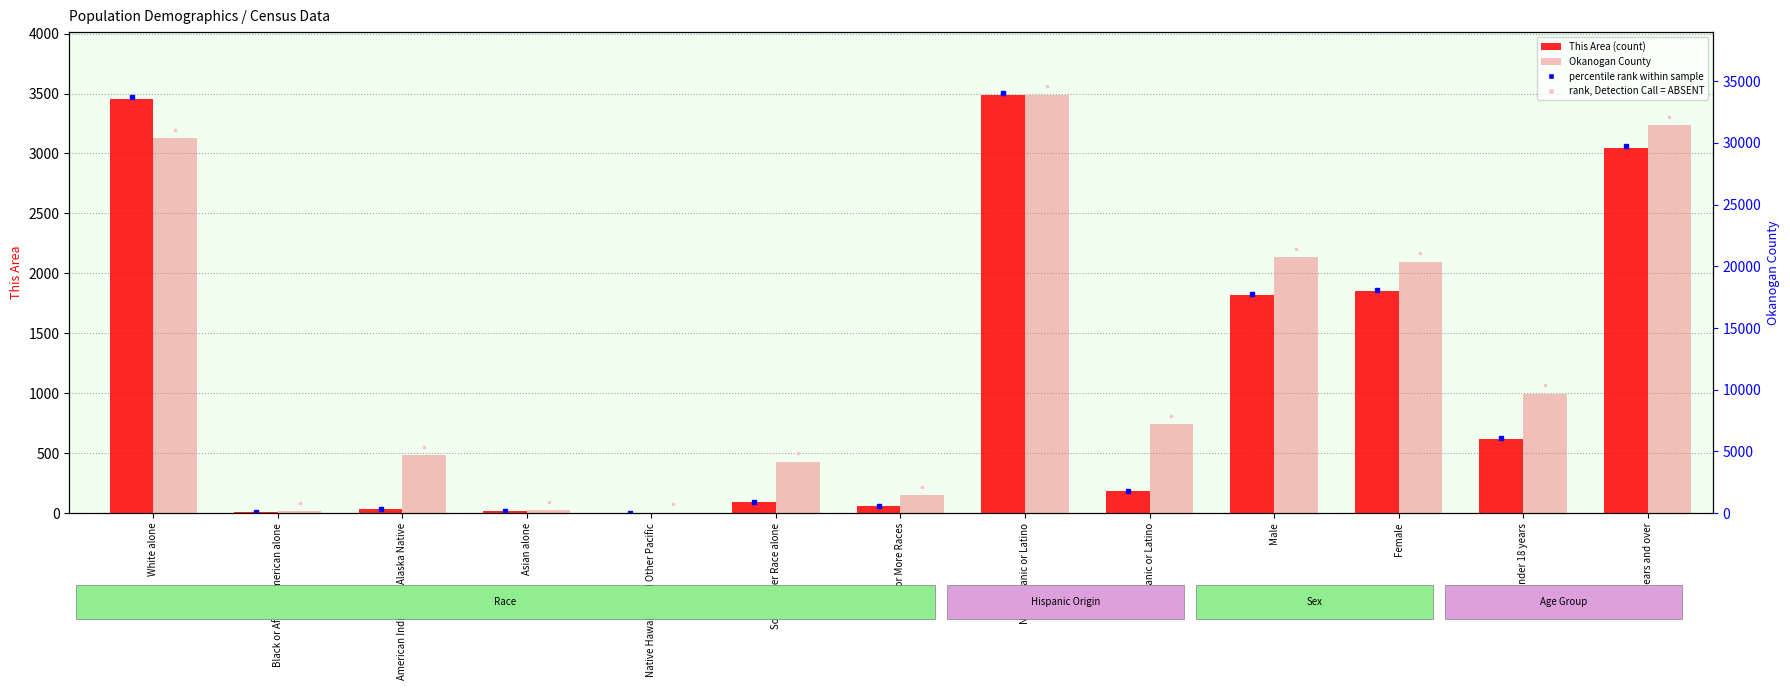

List the labels in order of Okanogan County value, smallest first.

Native Hawaiian and Other Pacific, Black or African American alone, Asian alone, Two or More Races, Some Other Race alone, American Indian and Alaska Native, Hispanic or Latino, Under 18 years, Female, Male, White alone, 18 years and over, Not Hispanic or Latino